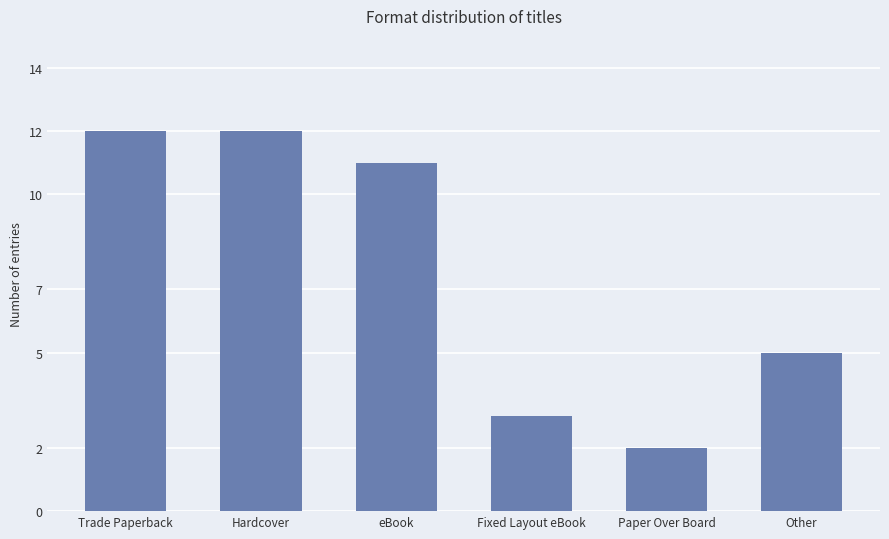

What position from the left is Paper Over Board?

5